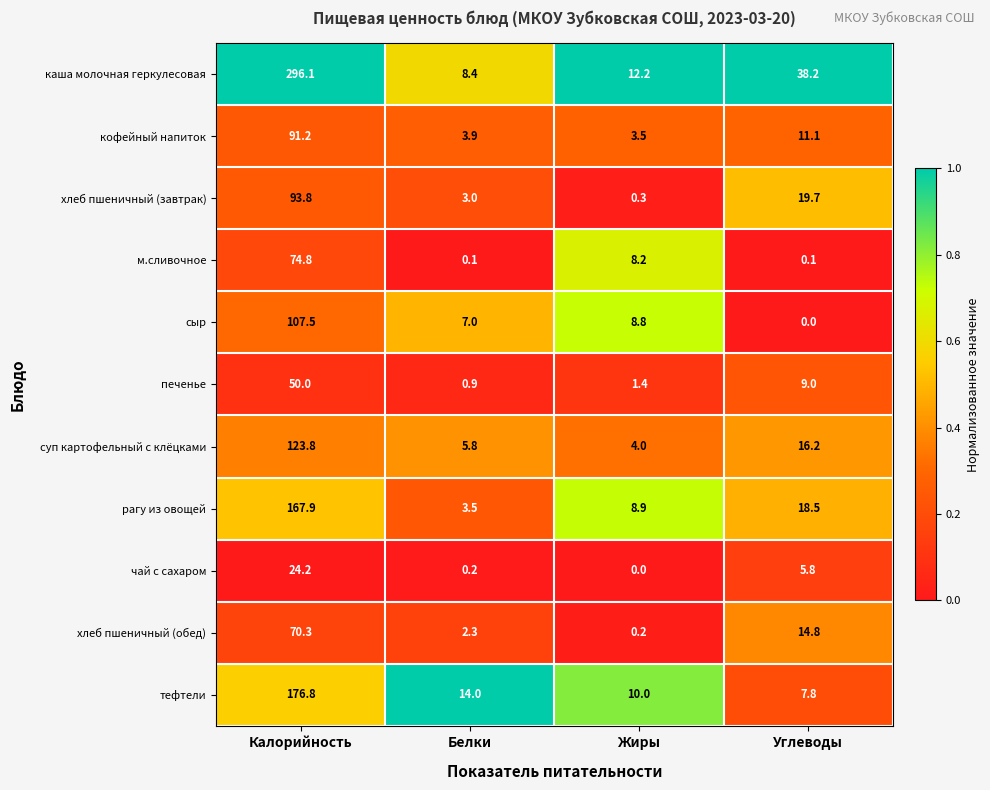

Rank the series by their maximum value, from highest to lowest.

каша молочная геркулесовая, тефтели, рагу из овощей, суп картофельный с клёцками, сыр, хлеб пшеничный (завтрак), кофейный напиток, м.сливочное, хлеб пшеничный (обед), печенье, чай с сахаром